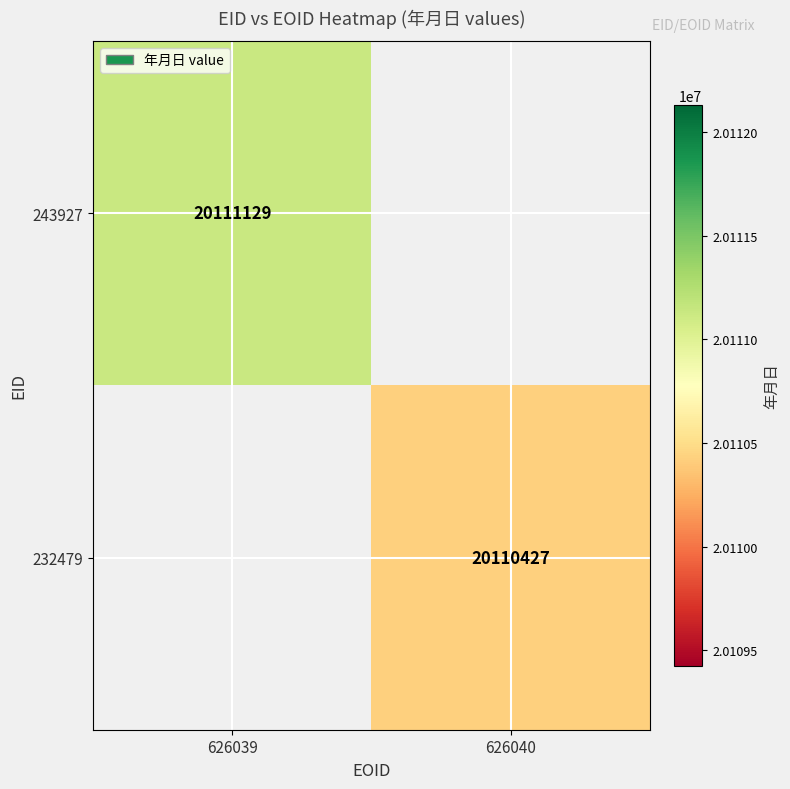

The 232479 series shows 7619822 at 626040. True or false?

False